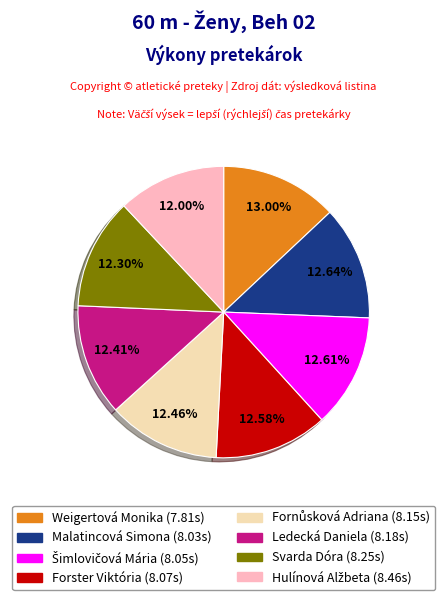

Is Malatincová Simona the majority of the pie?

No